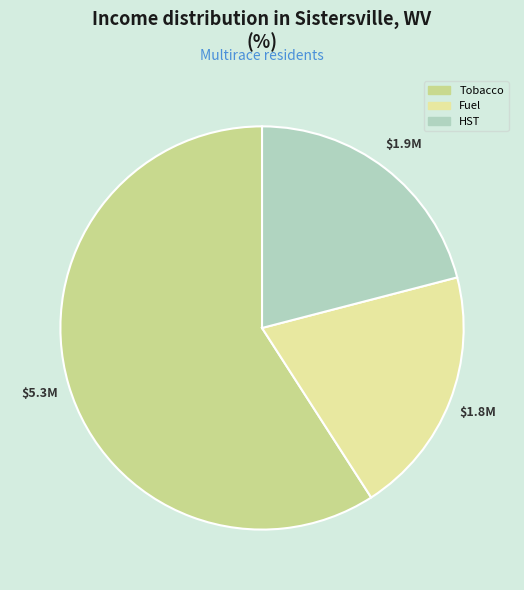

How many segments does this pie chart have?

3